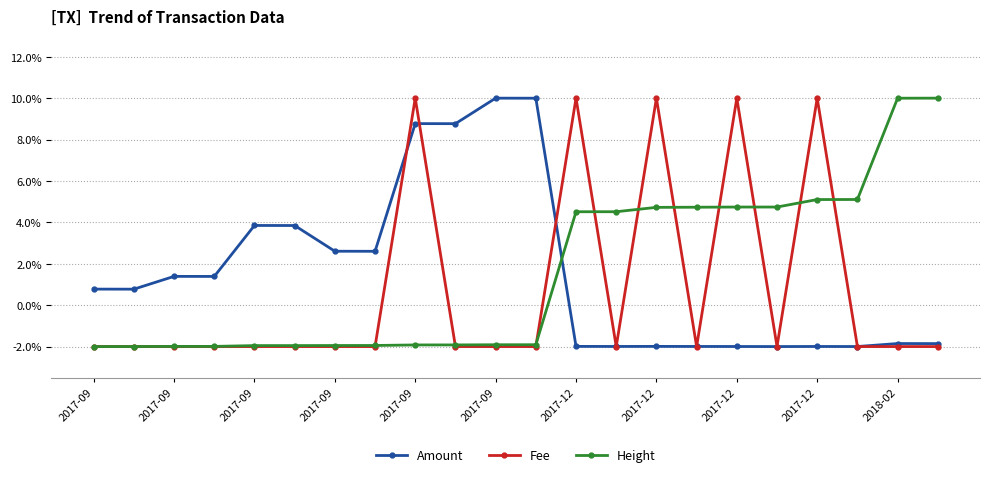

After their last crossing, which series has the higher values: Amount or Height?

Height